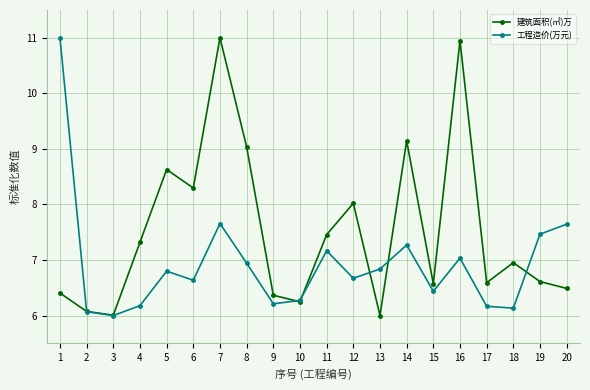

Does the chart display data point markers on the line(s)?

Yes